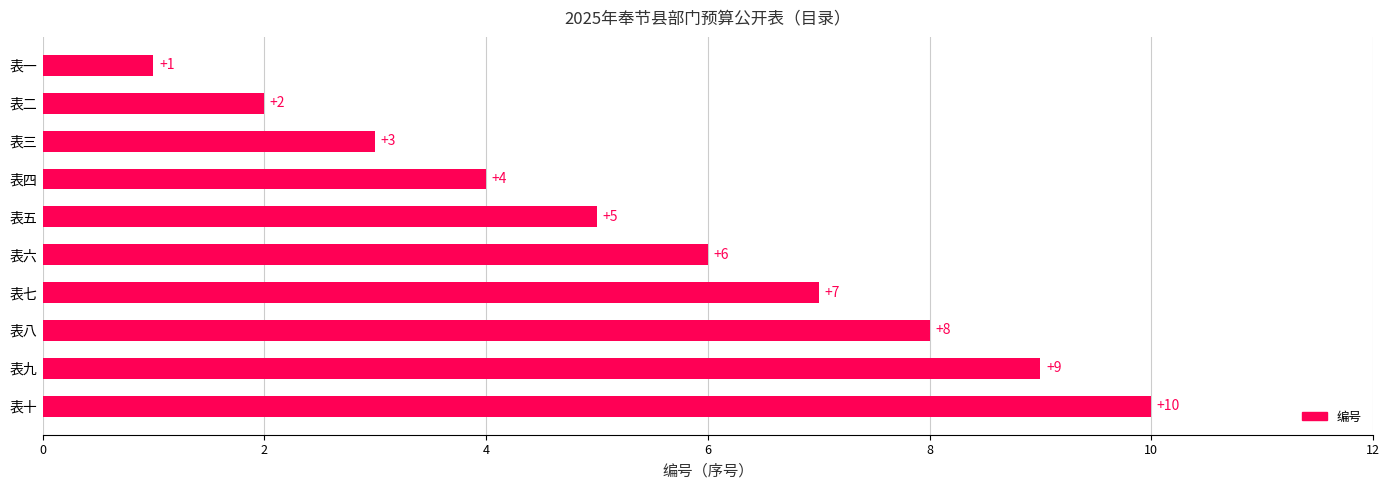

Are the bars grouped side by side (vs. stacked)?

No